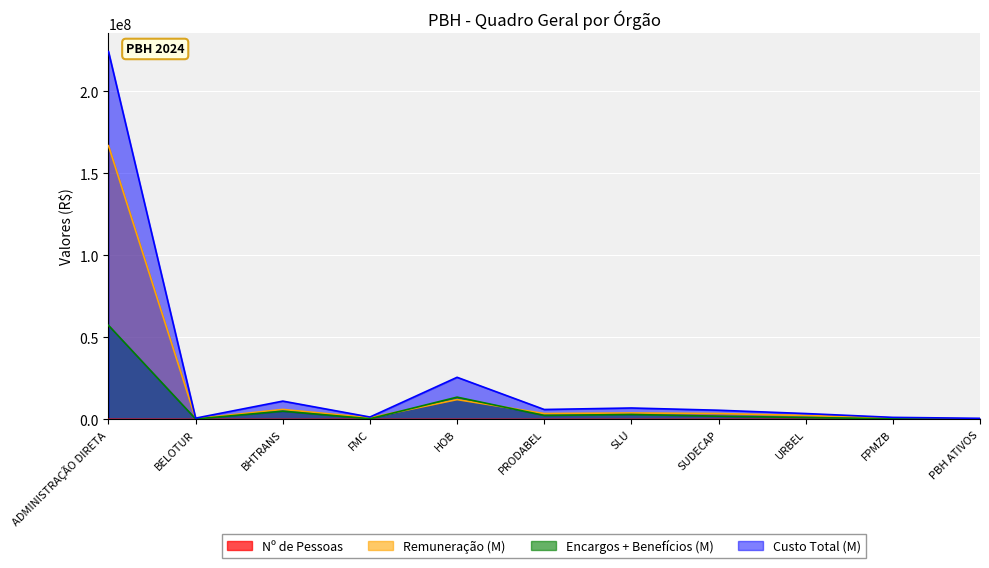

What is the label of the 8th point from the left?

SUDECAP